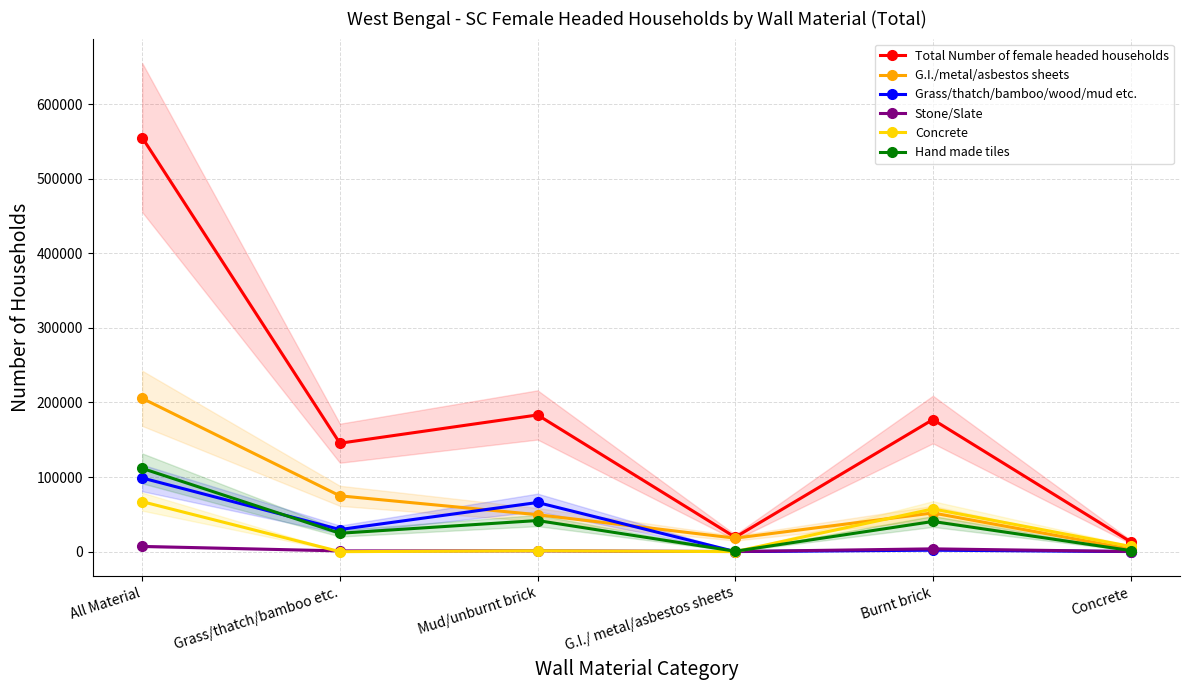

Reading left to right, transcribe all the data shown in this chart.

Total Number of female headed households: All Material=555072	Grass/thatch/bamboo etc.=145340	Mud/unburnt brick=183252	G.I./ metal/asbestos sheets=19336	Burnt brick=177085	Concrete=13277
G.I./metal/asbestos sheets: All Material=205516	Grass/thatch/bamboo etc.=74852	Mud/unburnt brick=49559	G.I./ metal/asbestos sheets=18117	Burnt brick=51907	Concrete=3415
Grass/thatch/bamboo/wood/mud etc.: All Material=98783	Grass/thatch/bamboo etc.=29674	Mud/unburnt brick=65913	G.I./ metal/asbestos sheets=108	Burnt brick=1972	Concrete=134
Stone/Slate: All Material=7050	Grass/thatch/bamboo etc.=1003	Mud/unburnt brick=1131	G.I./ metal/asbestos sheets=191	Burnt brick=3779	Concrete=180
Concrete: All Material=67025	Grass/thatch/bamboo etc.=0	Mud/unburnt brick=1186	G.I./ metal/asbestos sheets=68	Burnt brick=57300	Concrete=7015
Hand made tiles: All Material=111627	Grass/thatch/bamboo etc.=24689	Mud/unburnt brick=41722	G.I./ metal/asbestos sheets=563	Burnt brick=40453	Concrete=1526